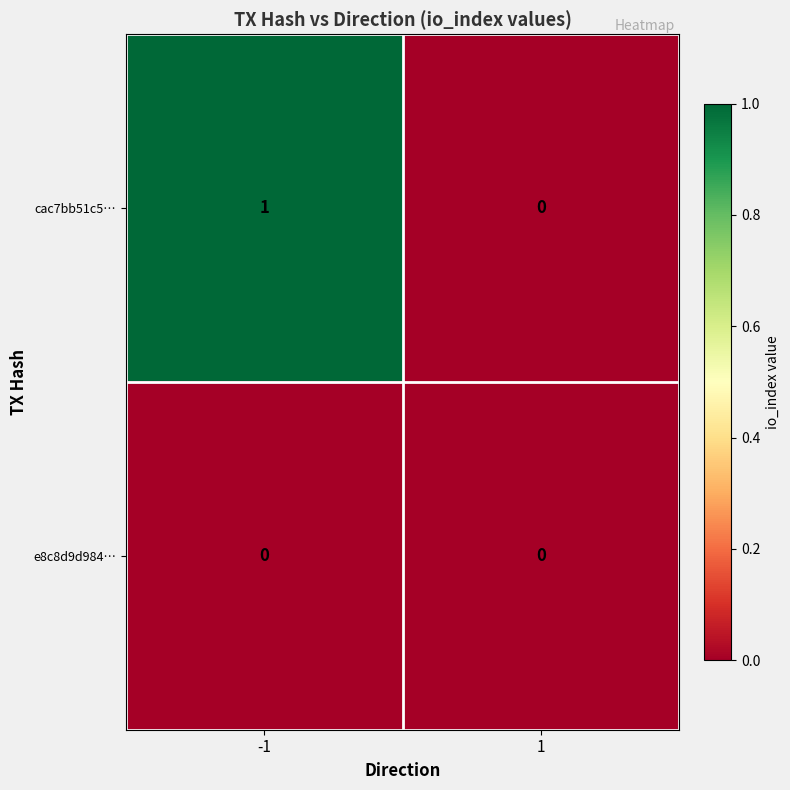

True or false: cac7bb51c5… has a value of 0 at -1.

False